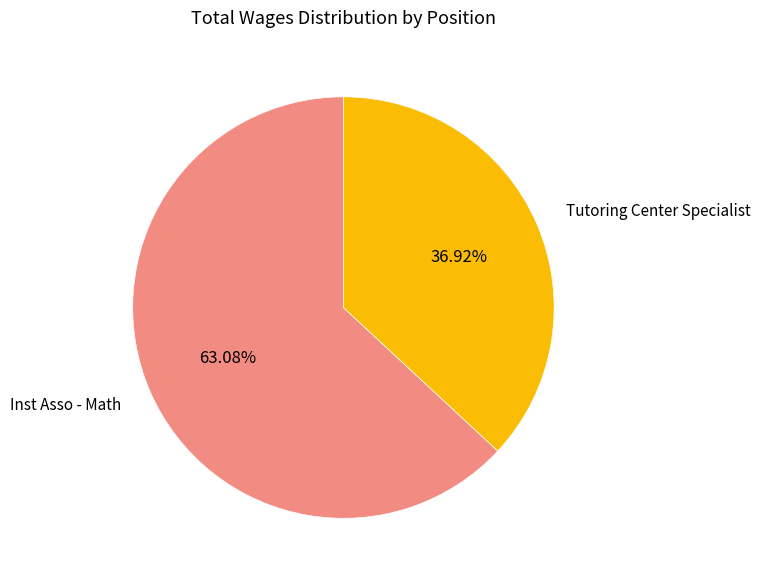

Does any single category account for the majority?

Yes